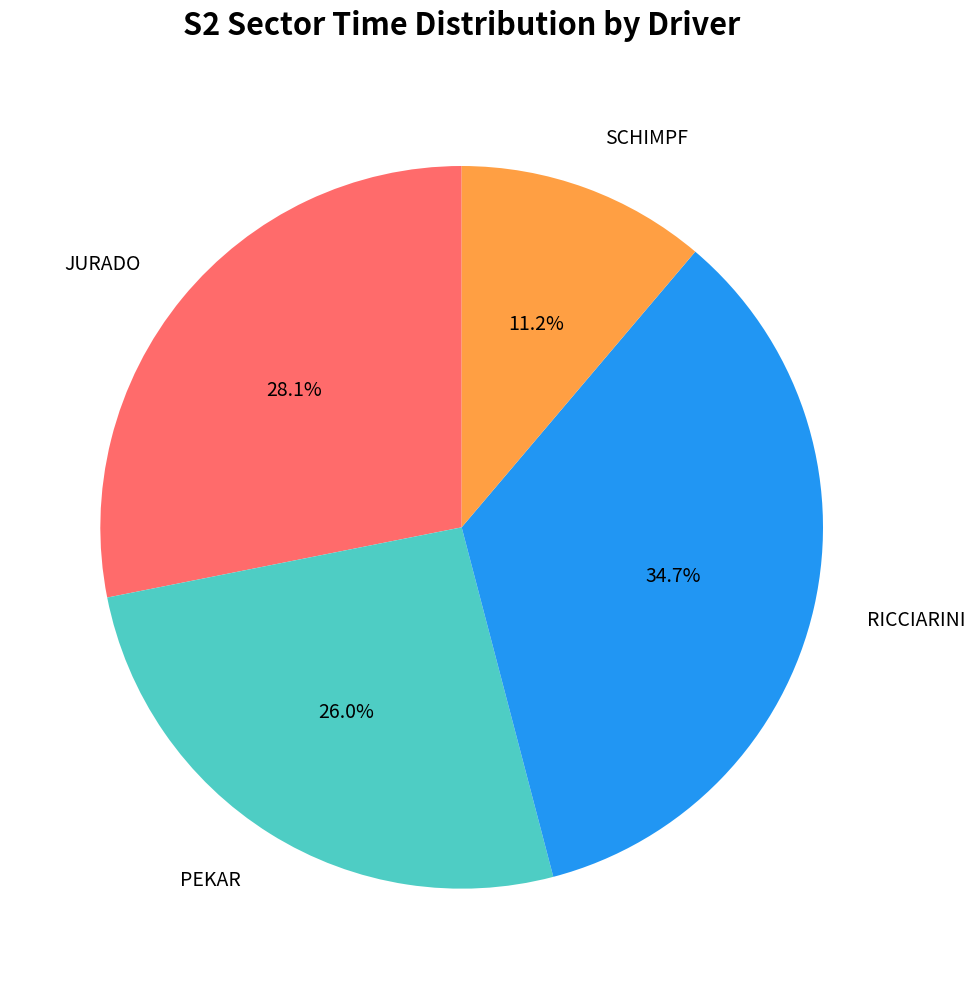

To the nearest percent, what is the difference between the largest and smallest slice percentages?

24%